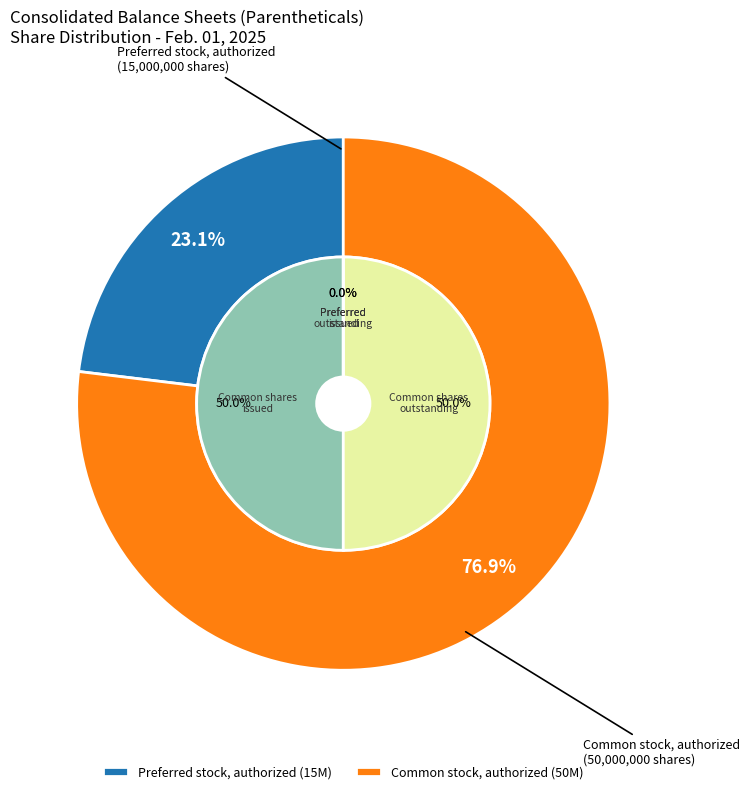

What is the change in value from Preferred stock, authorized to Common stock, shares authorized?

+35000000